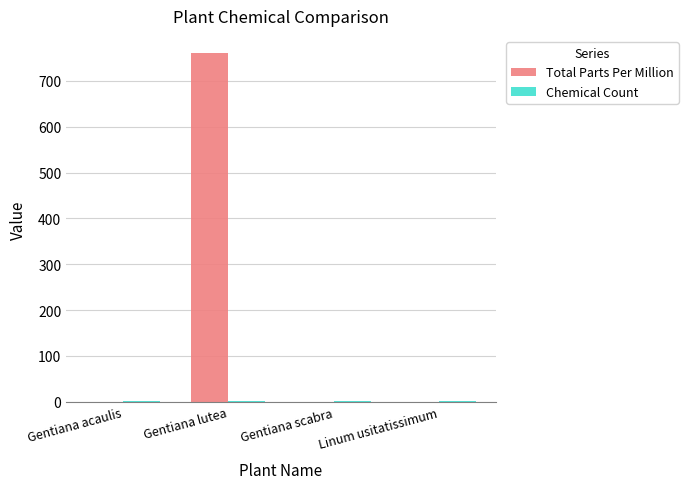

What is the total value across all series at Gentiana lutea?

761